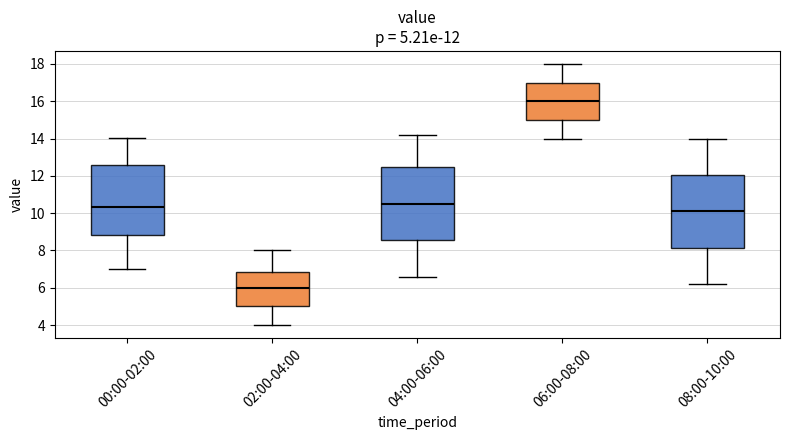

Which box's median line is the highest?

06:00-08:00